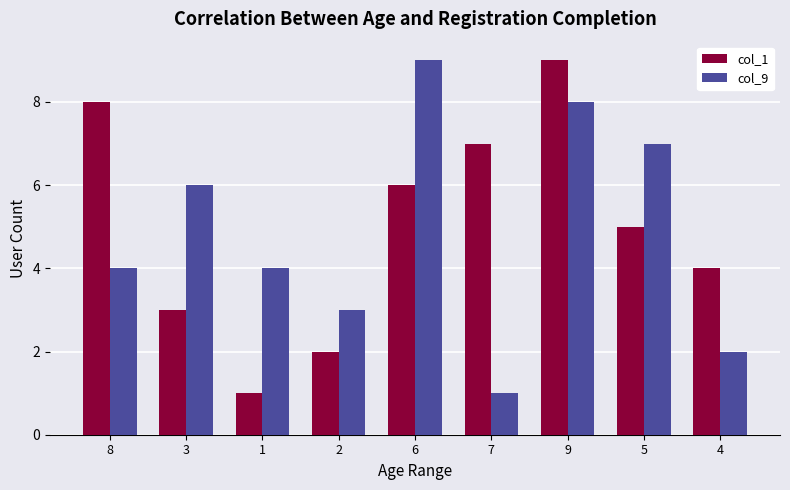

What is the value of the col_1 bar at the 7th from the left?

9